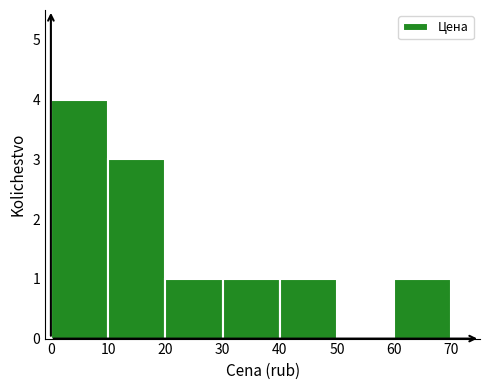

Over which range of the x-axis is the bar tallest?

0 to 10